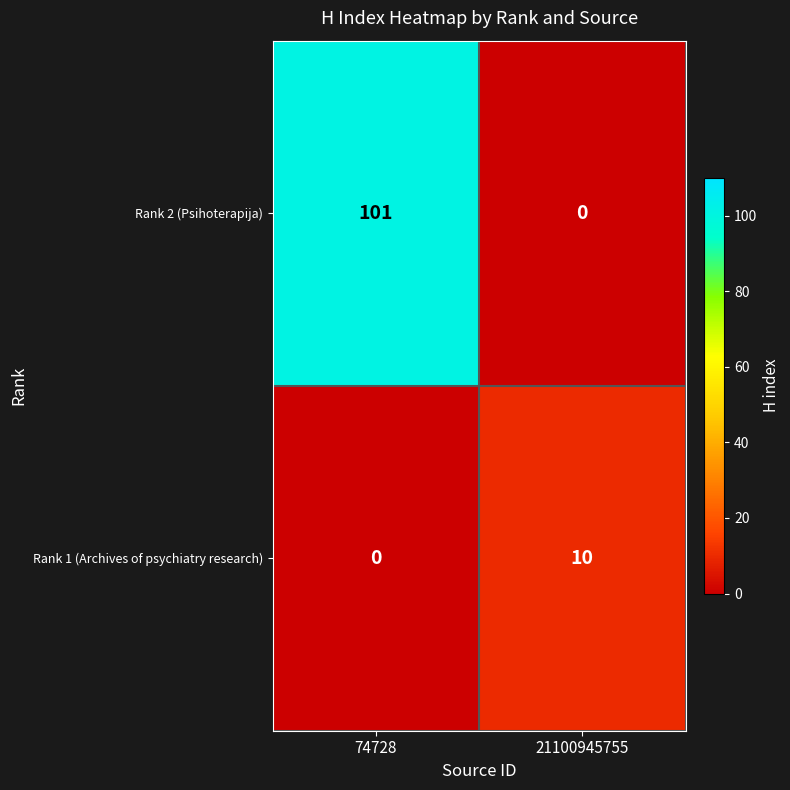

Reading left to right, list all the values displayed in this chart.

Rank 2 (Psihoterapija): 74728=101	21100945755=0
Rank 1 (Archives of psychiatry research): 74728=0	21100945755=10